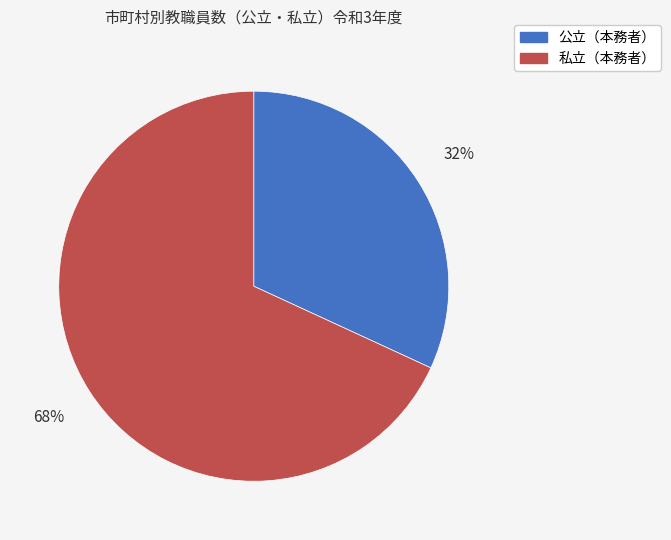

Is the sum of 私立（本務者） and 公立（本務者） greater than half?

Yes